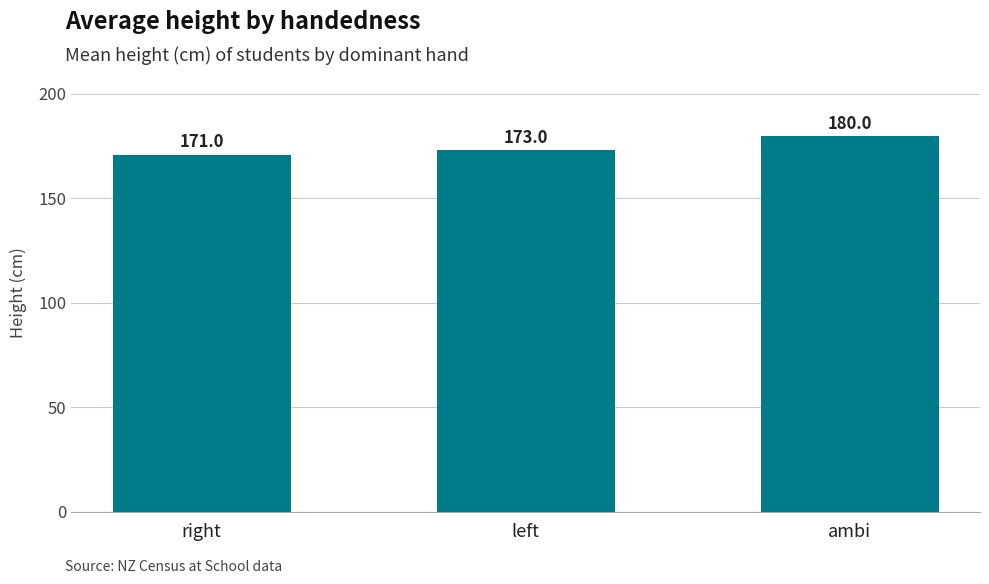

What is the sum of all values?

524